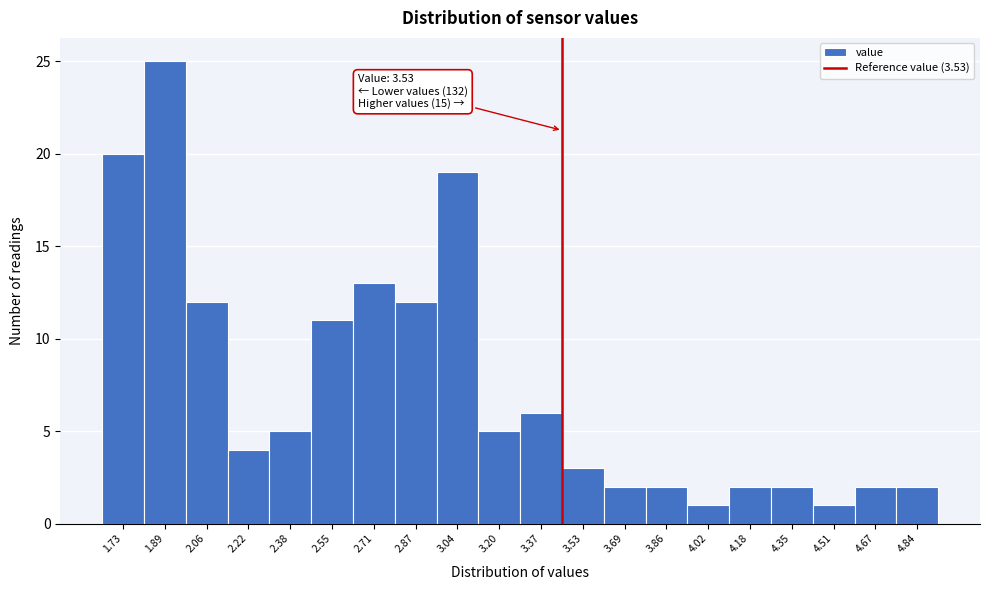

Reading right to left, list all the values displayed in this chart.

4.84=2	4.67=2	4.51=1	4.35=2	4.18=2	4.02=1	3.86=2	3.69=2	3.53=3	3.37=6	3.20=5	3.04=19	2.87=12	2.71=13	2.55=11	2.38=5	2.22=4	2.06=12	1.89=25	1.73=20